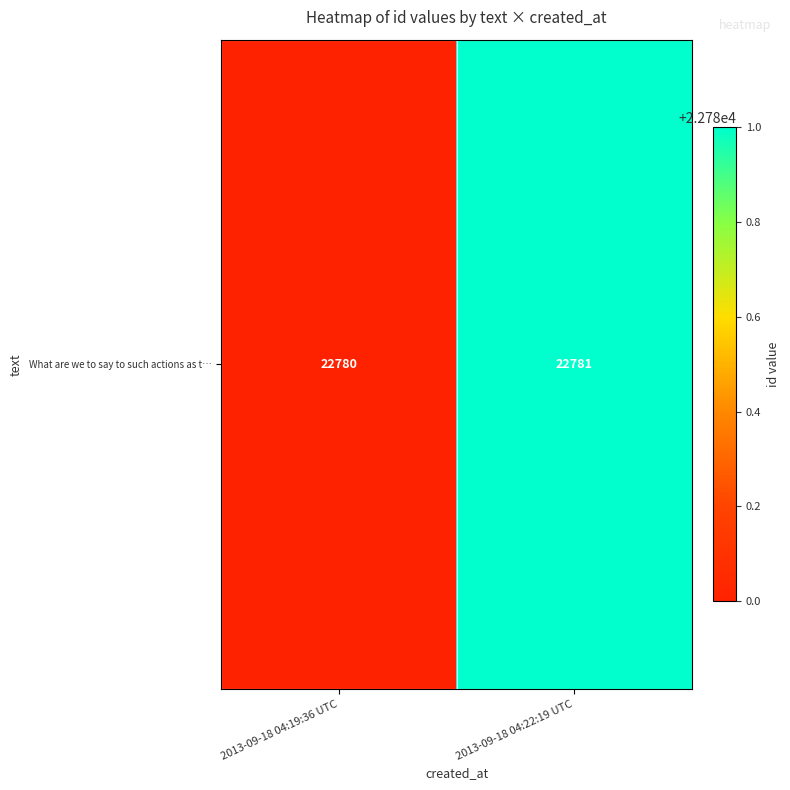

What is the change in value from 2013-09-18 04:19:36 UTC to 2013-09-18 04:22:19 UTC?

+1